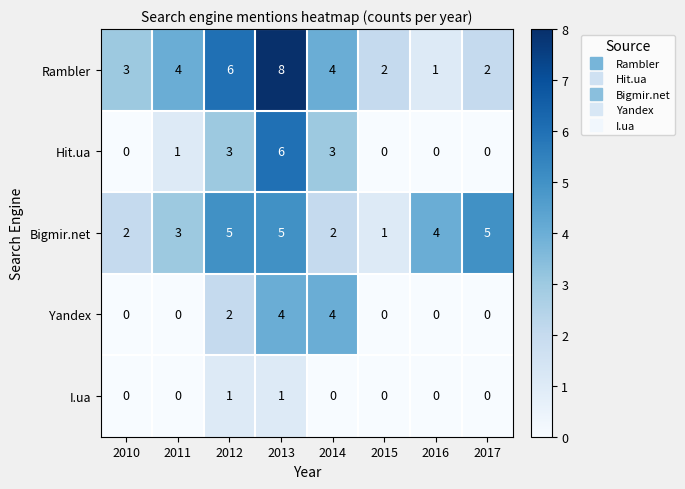

What is the greatest value displayed?

8